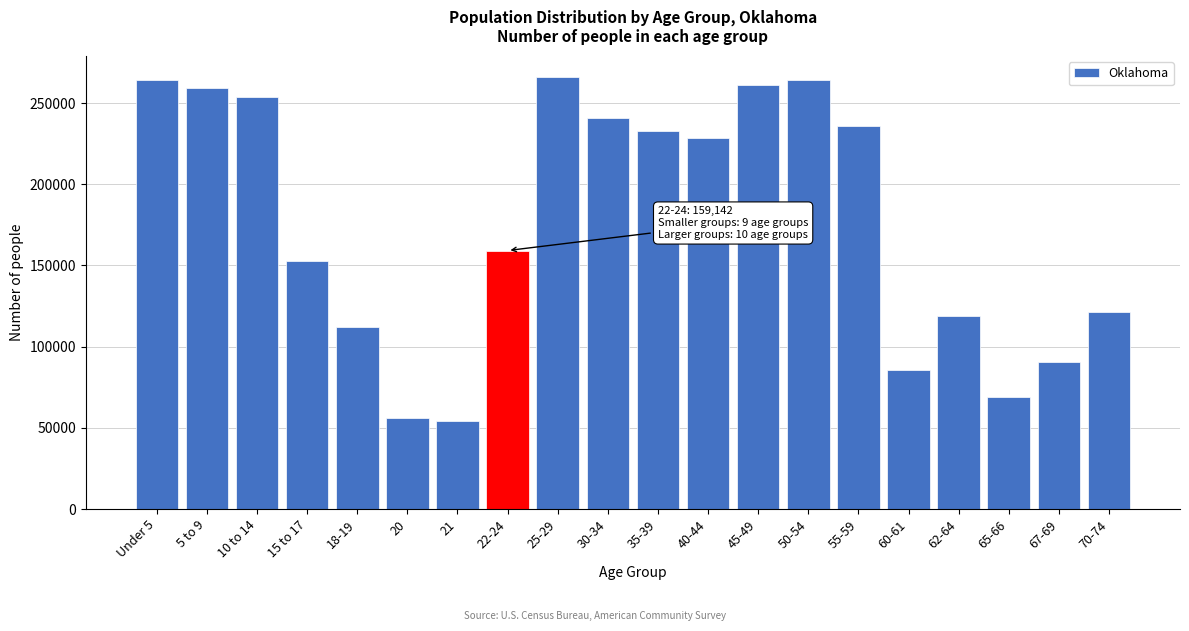

Is it true that the value at 10 to 14 is 253664?

True